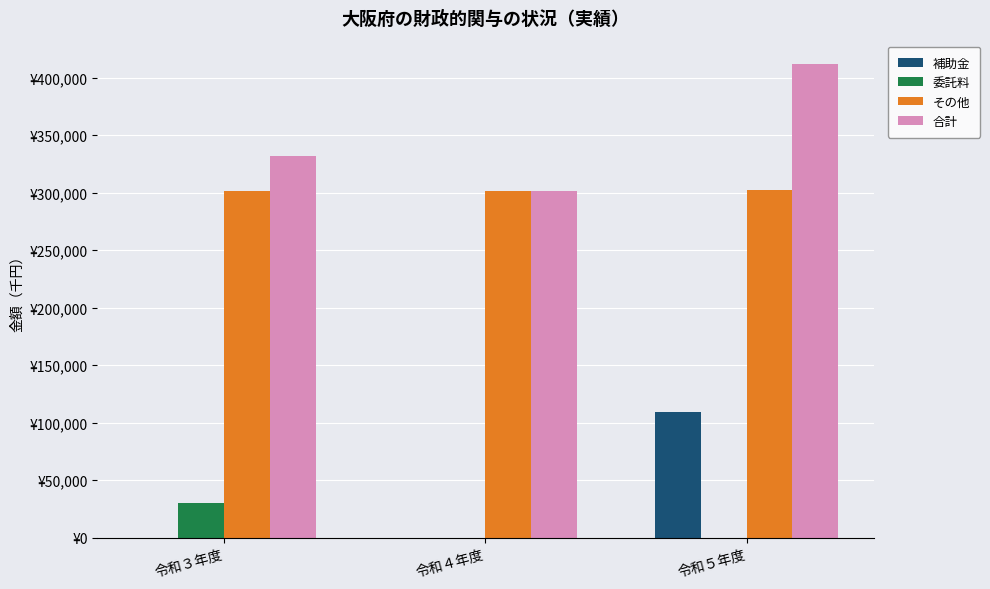

The value of 合計 at 令和４年度 is 493684. True or false?

False